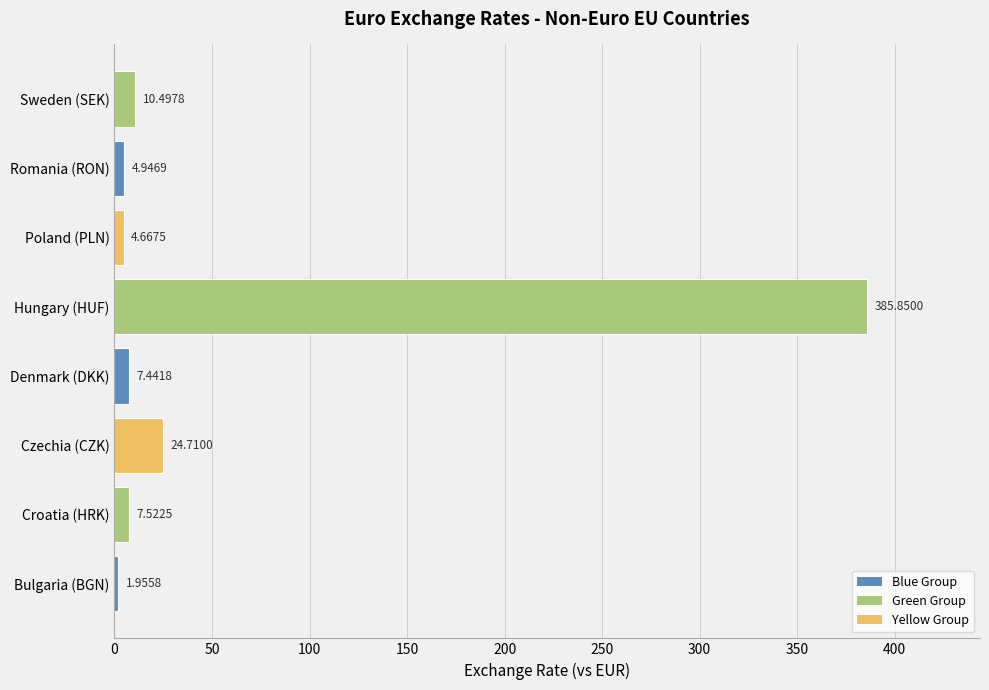

Rank the categories by value from highest to lowest.

Hungary (HUF), Czechia (CZK), Sweden (SEK), Croatia (HRK), Denmark (DKK), Romania (RON), Poland (PLN), Bulgaria (BGN)